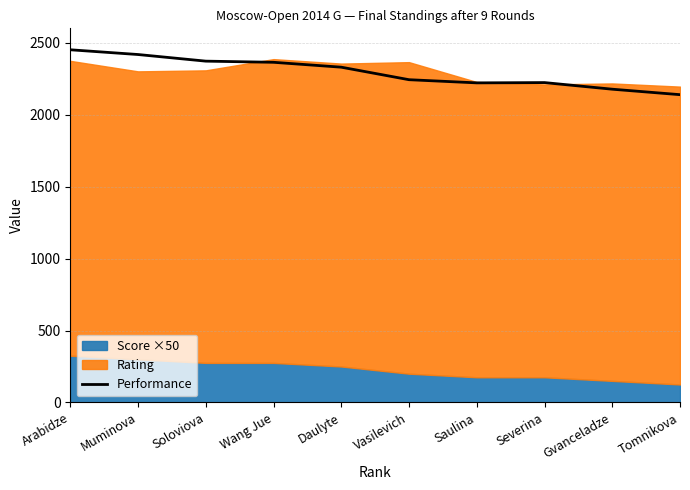

What is the greatest value displayed?

2451